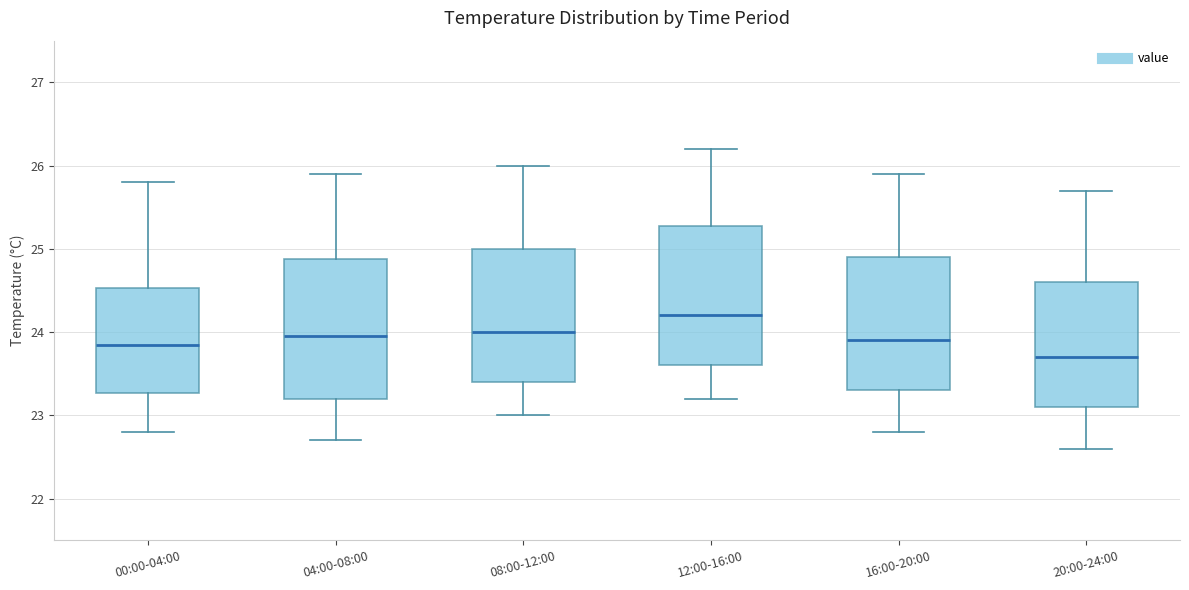

Reading left to right, read every box against the y-axis: the position of its median line, the range the box covers, and the ends of its whiskers. The values are not printed on the chart, so give them approximately, as read against the axis.

00:00-04:00: median 23.9, box 23.3 to 24.5, whiskers 22.8 to 25.8
04:00-08:00: median 24.0, box 23.2 to 24.9, whiskers 22.7 to 25.9
08:00-12:00: median 24.0, box 23.4 to 25.0, whiskers 23.0 to 26.0
12:00-16:00: median 24.2, box 23.6 to 25.3, whiskers 23.2 to 26.2
16:00-20:00: median 23.9, box 23.3 to 24.9, whiskers 22.8 to 25.9
20:00-24:00: median 23.7, box 23.1 to 24.6, whiskers 22.6 to 25.7